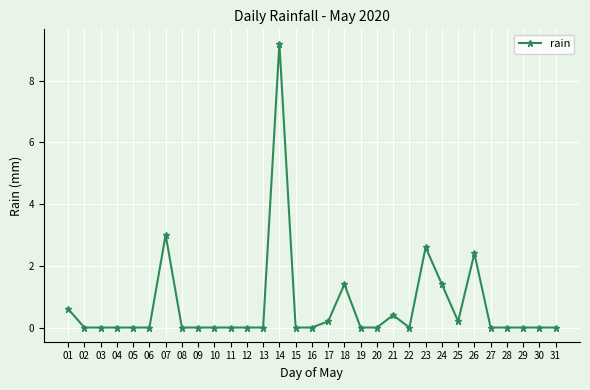

What is the approximate value at 14?

9.2